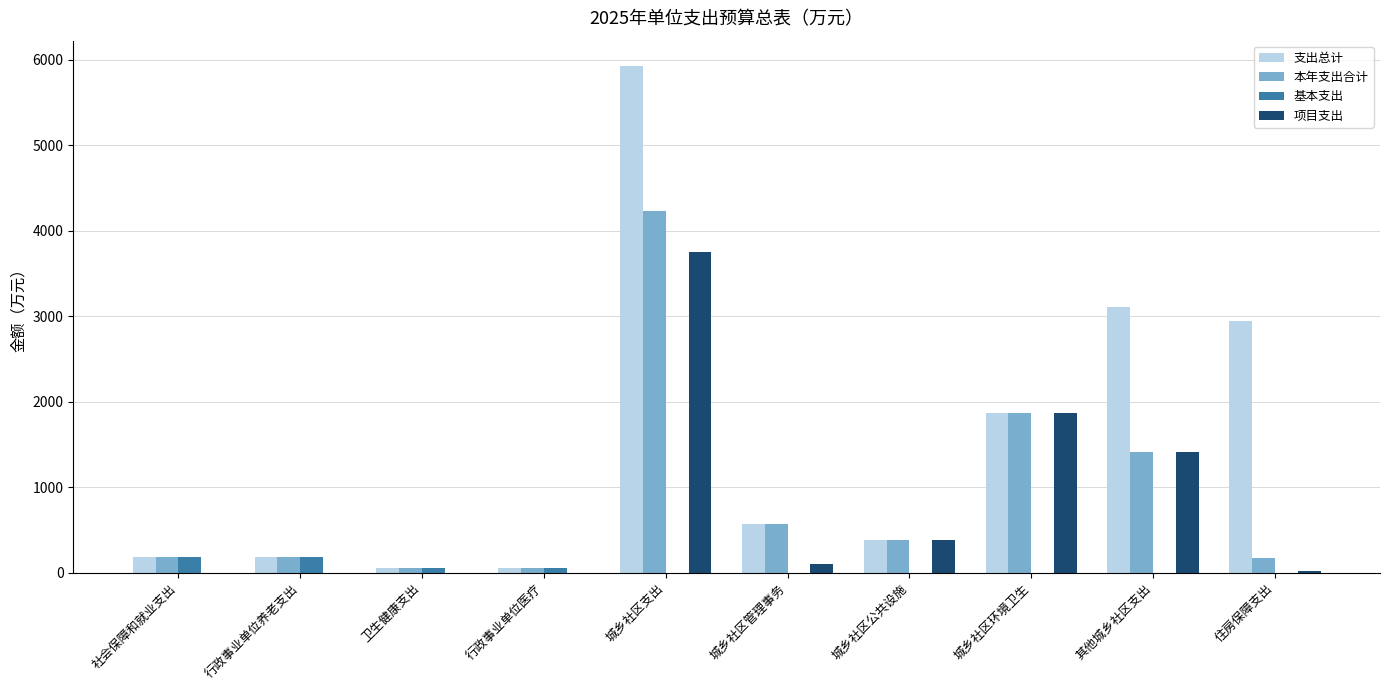

How many data points does each series have?

10